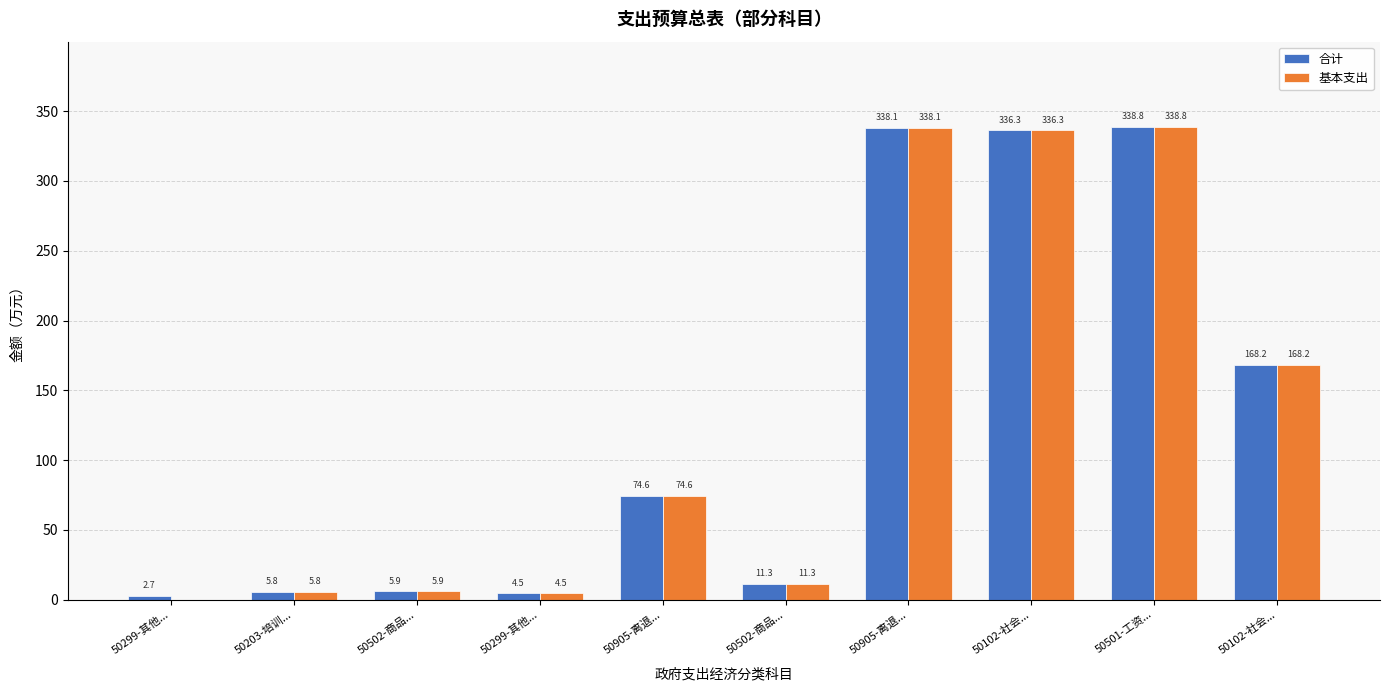

Rank the series by their maximum value, from highest to lowest.

合计, 基本支出